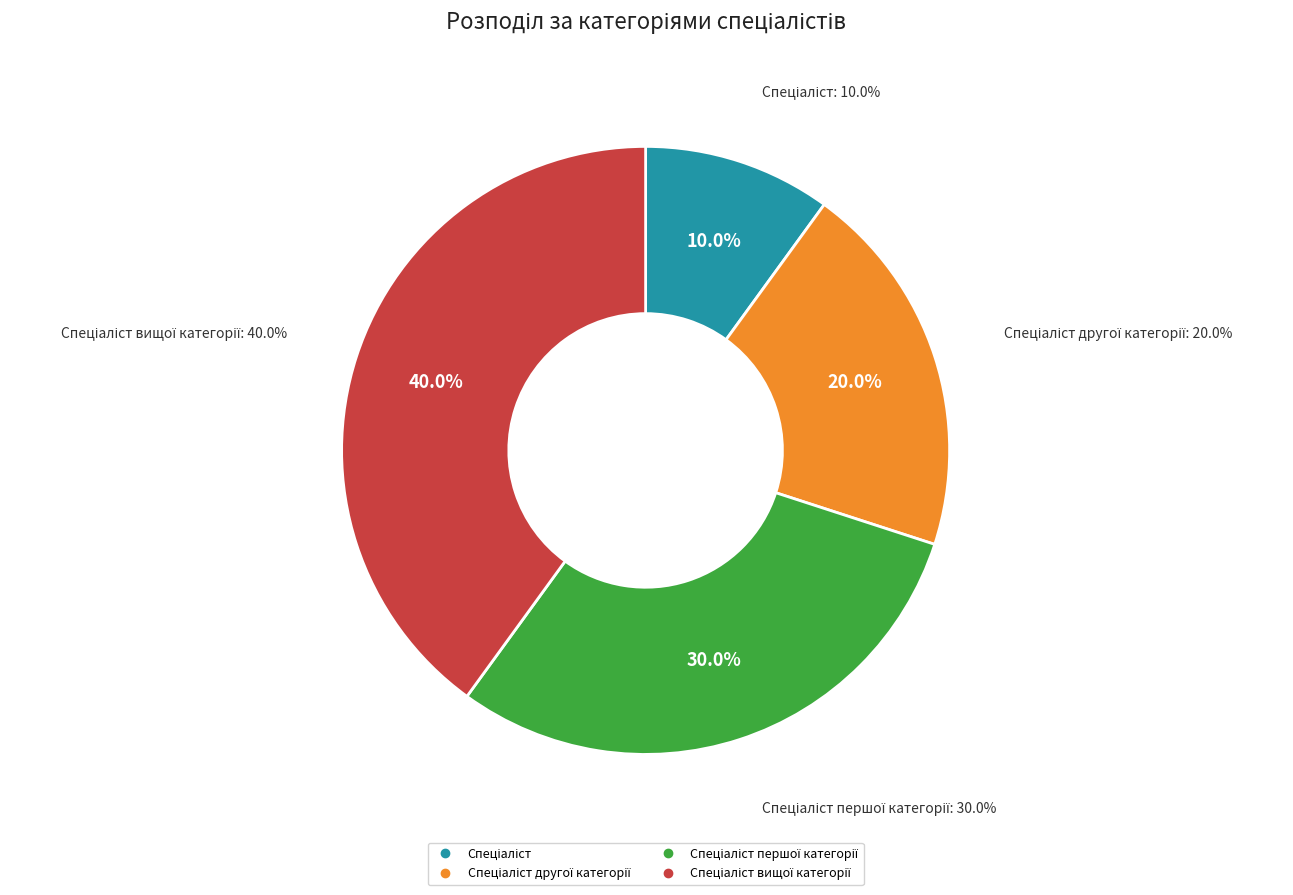

To the nearest percent, what is the average slice percentage?

25%